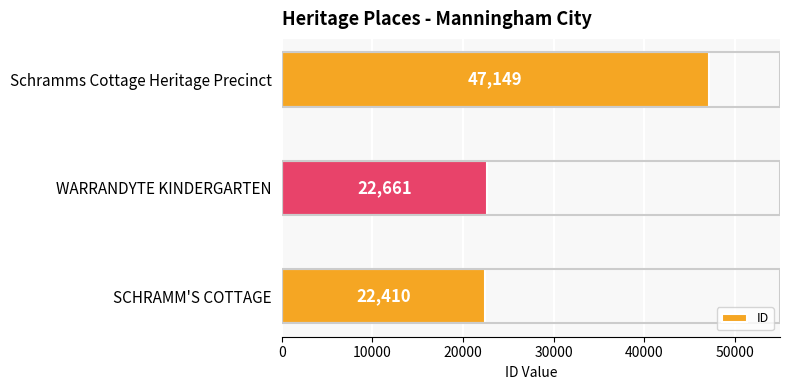

What is the smallest value displayed?

22410